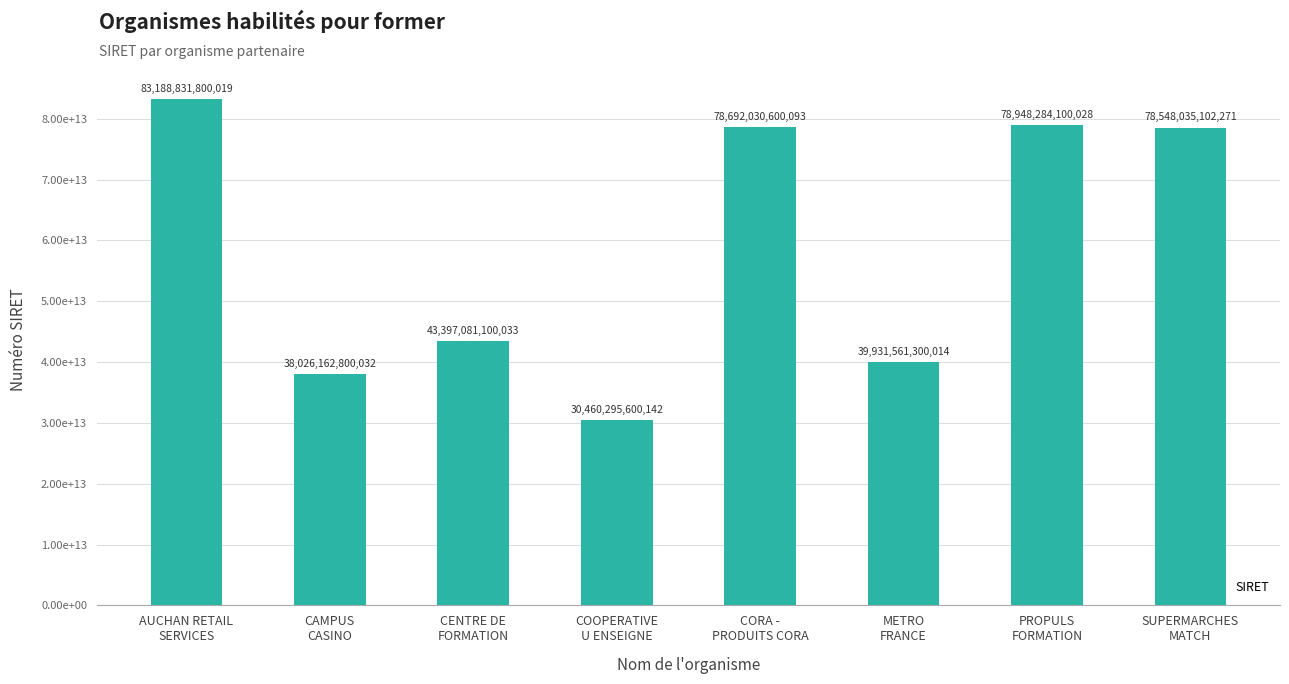

List the labels in order of value, smallest first.

COOPERATIVE
U ENSEIGNE, CAMPUS
CASINO, METRO
FRANCE, CENTRE DE
FORMATION, SUPERMARCHES
MATCH, CORA -
PRODUITS CORA, PROPULS
FORMATION, AUCHAN RETAIL
SERVICES